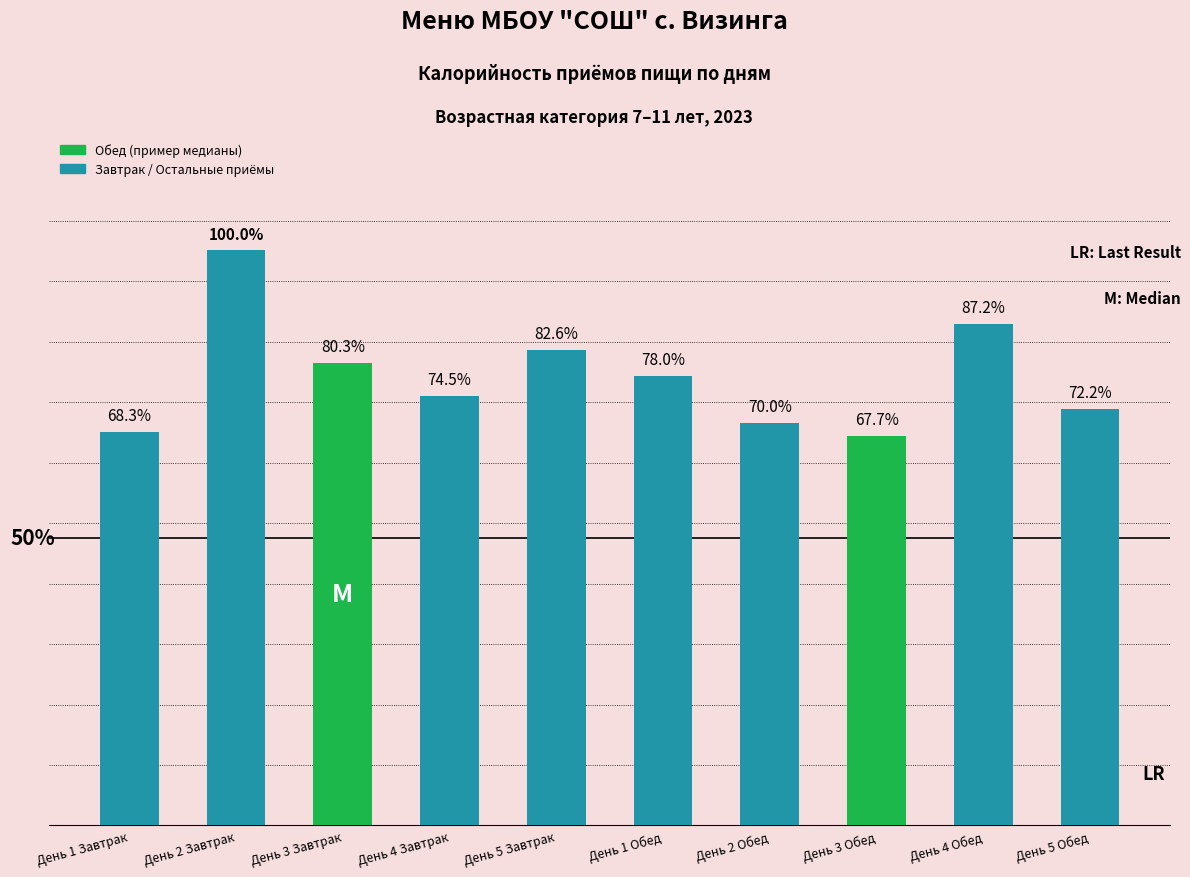

True or false: the data shows 630 at День 5 Обед.

True